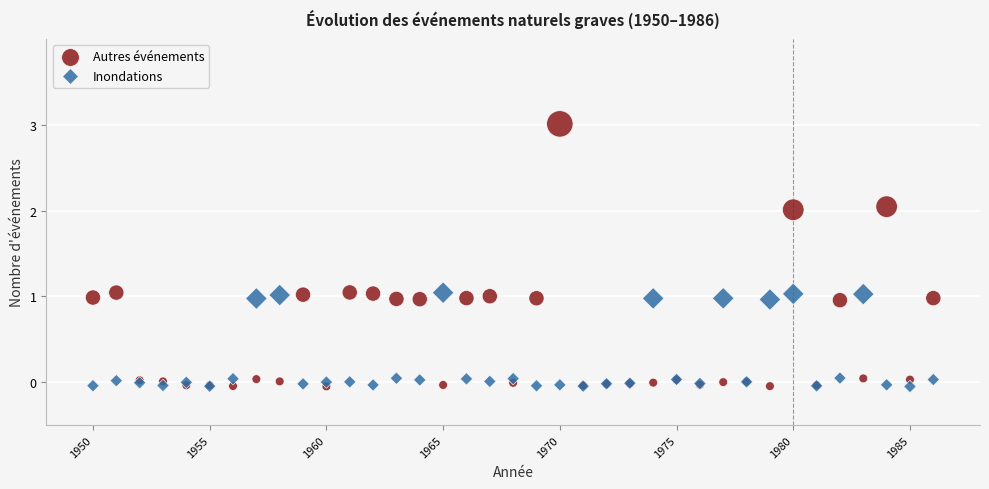

Which series reaches the maximum Y coordinate?

Autres événements